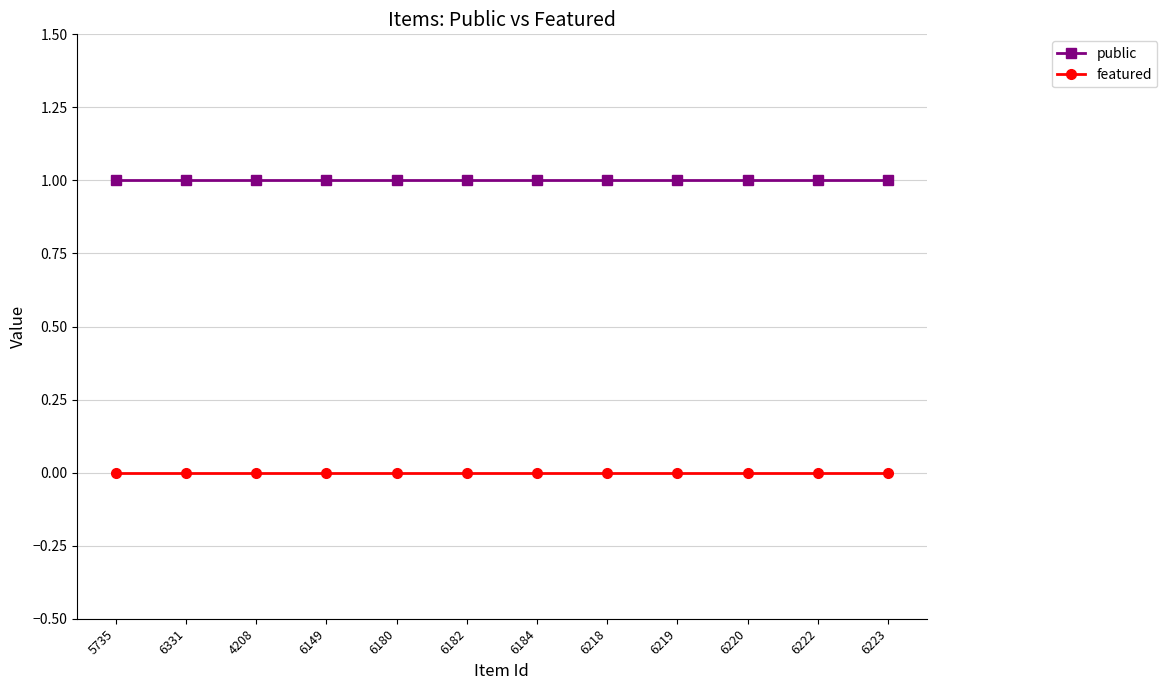

Is it true that featured equals 0 at 6331?

True